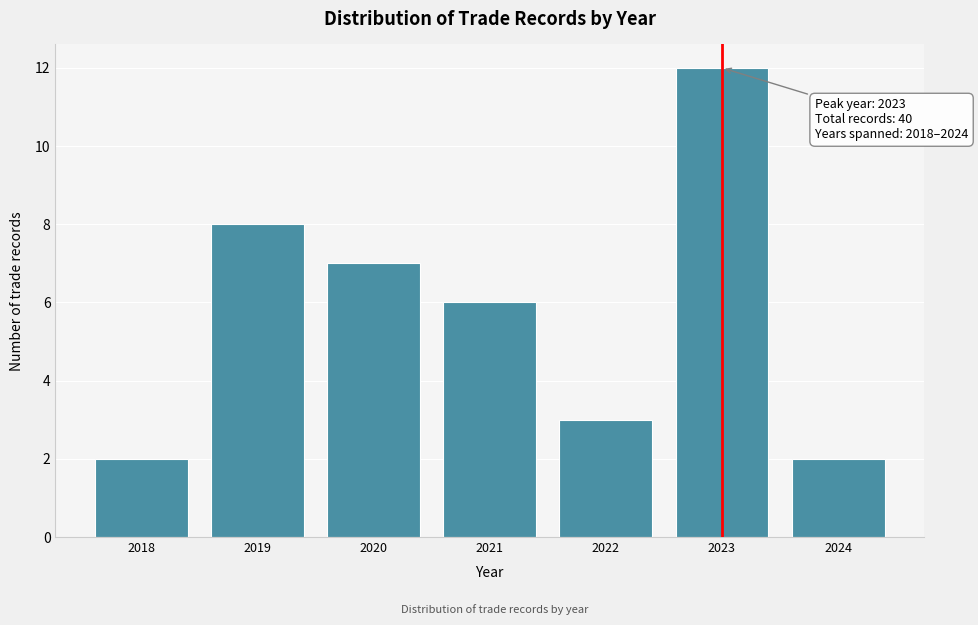

Reading left to right, extract all data points from this chart.

2	8	7	6	3	12	2